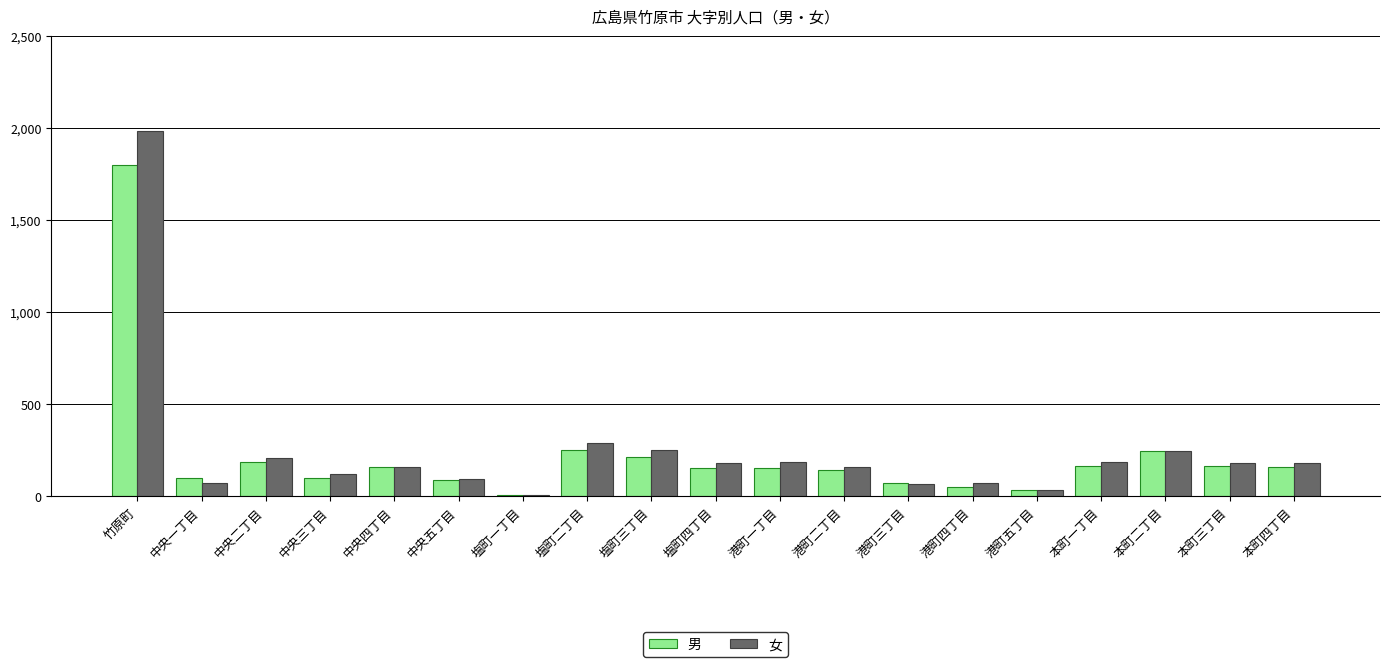

What is the greatest value displayed?

1981